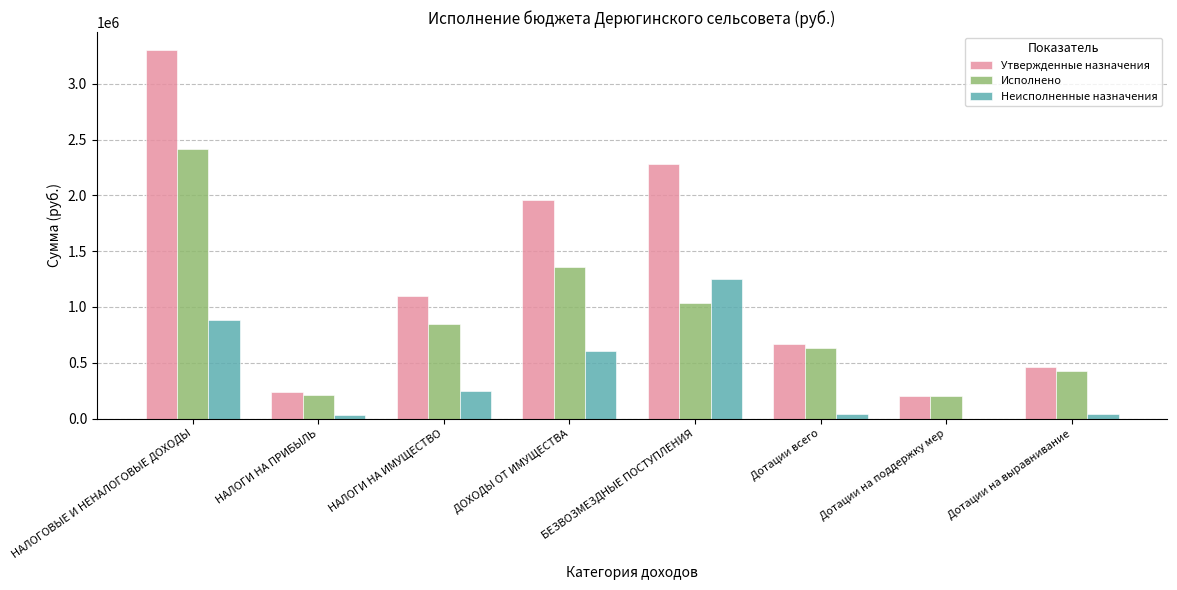

What is the total value across all series at Дотации на поддержку мер?

411550.0